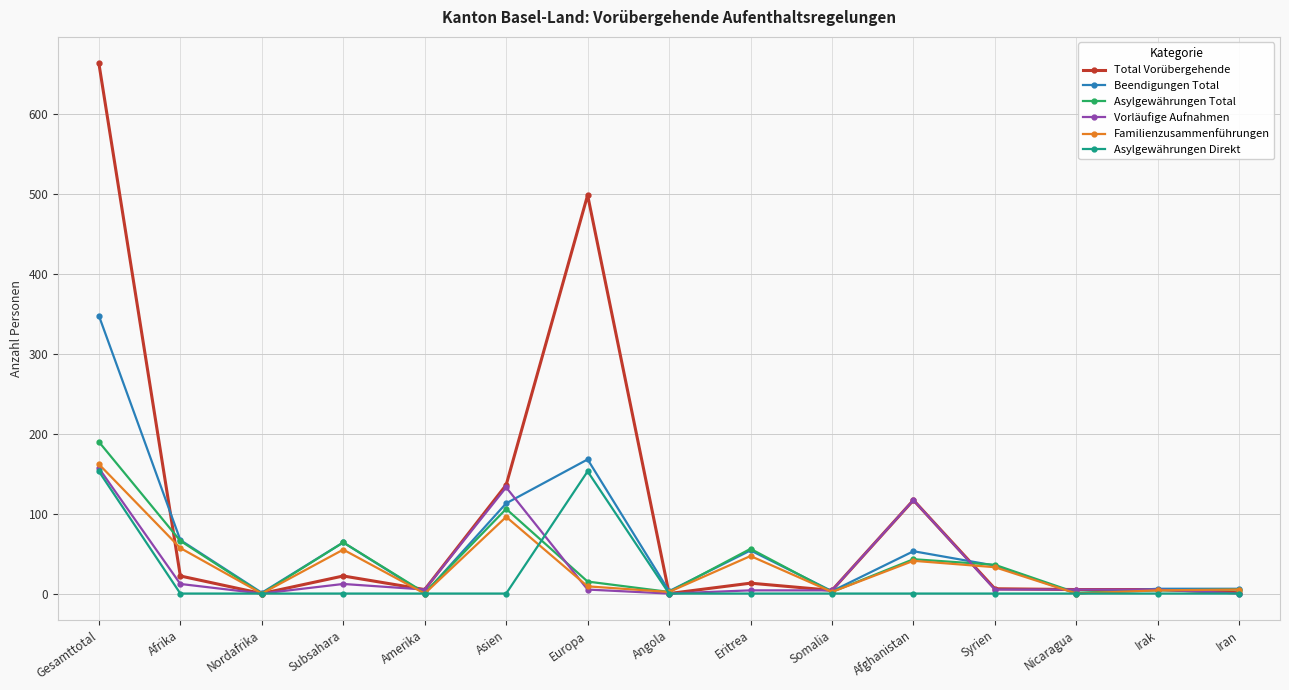

True or false: Total Vorübergehende and Beendigungen Total cross at least once.

True